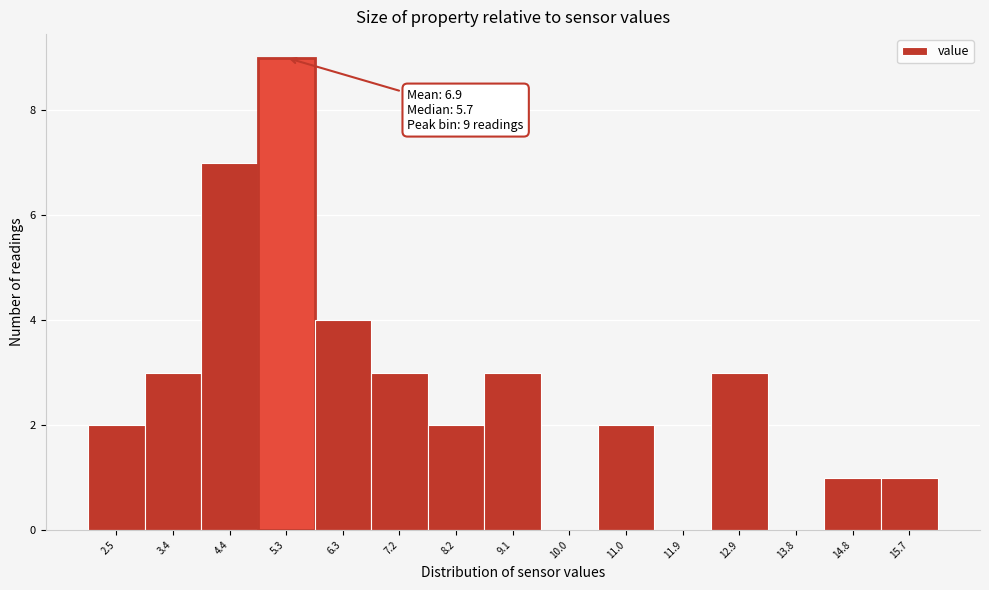

Over which range of the x-axis is the bar tallest?

4.8 to 5.8